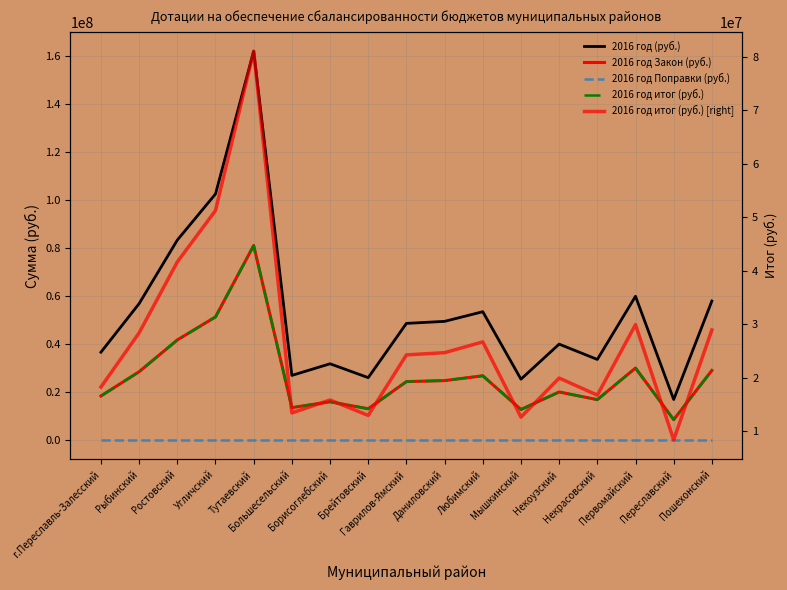

Reading left to right, what are all the values shown in this chart?

2016 год (руб.): 36574000	56838000	83344000	102574000	162122000	26884000	31732000	25948000	48584000	49426000	53452000	25308000	39928000	33538000	59894000	16830000	57920000
2016 год Закон (руб.): 18287000	28419000	41672000	51287000	81061000	13442000	15866000	12974000	24292000	24713000	26726000	12654000	19964000	16769000	29947000	8415000	28960000
2016 год Поправки (руб.): 0	0	0	0	0	0	0	0	0	0	0	0	0	0	0	0	0
2016 год итог (руб.): 18287000	28419000	41672000	51287000	81061000	13442000	15866000	12974000	24292000	24713000	26726000	12654000	19964000	16769000	29947000	8415000	28960000
2016 год итог (руб.) [right]: 18287000	28419000	41672000	51287000	81061000	13442000	15866000	12974000	24292000	24713000	26726000	12654000	19964000	16769000	29947000	8415000	28960000